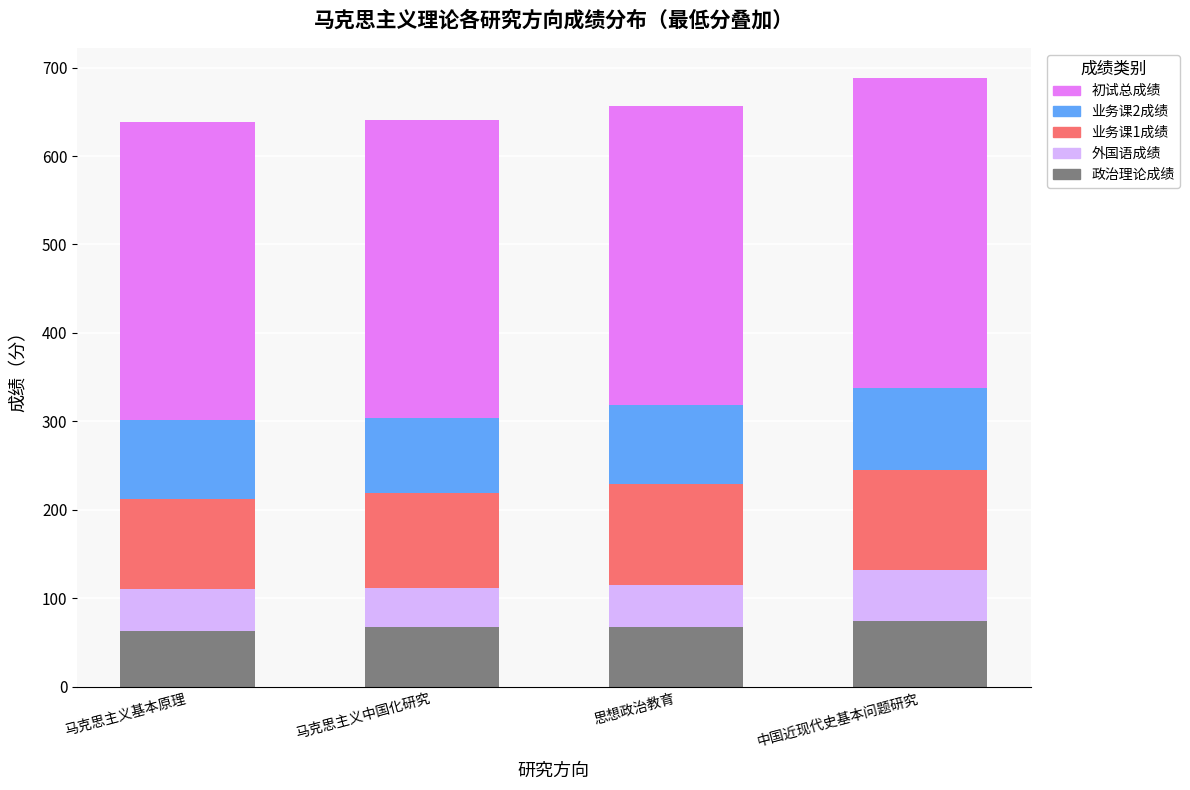

How many data points does each series have?

4